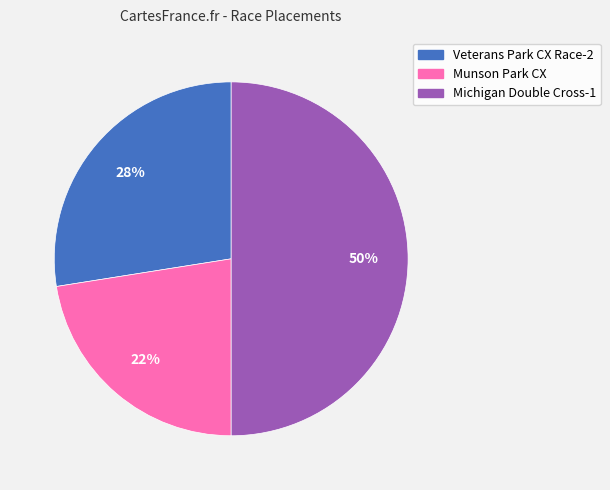

What percentage is the Michigan Double Cross-1 slice, to the nearest percent?

50%